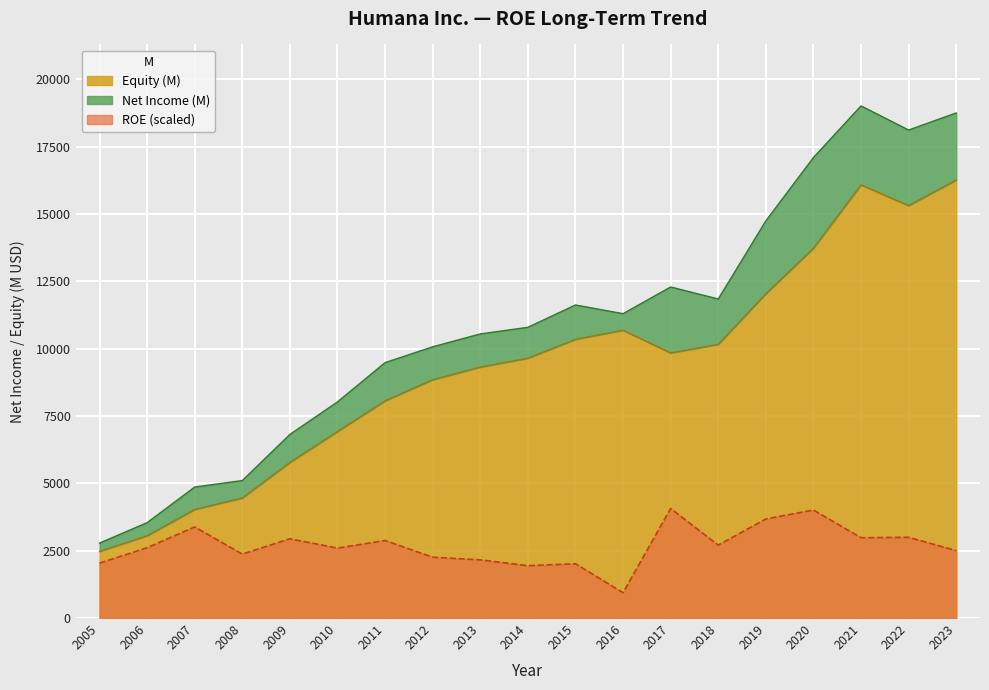

Which label corresponds to the smallest value in the chart?

2016